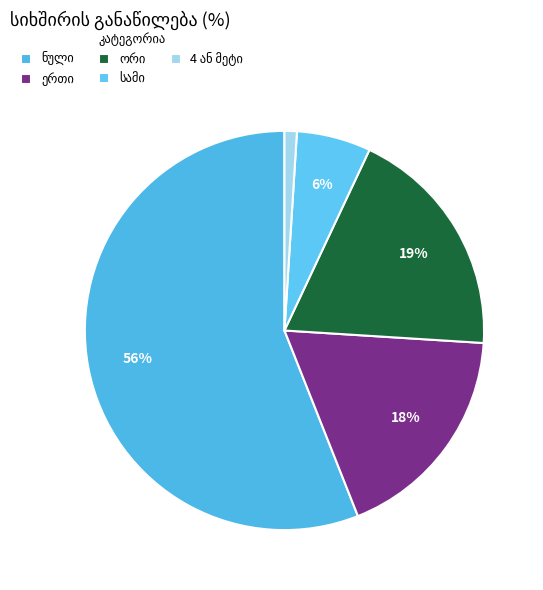

Which category has the smallest portion of the pie?

4 ან მეტი